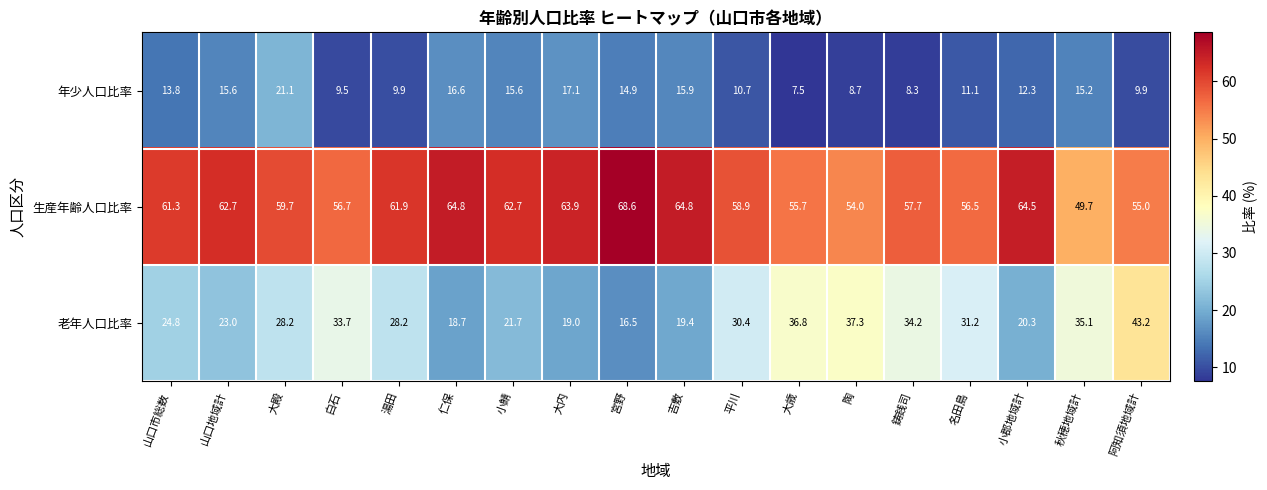

At which category does the chart reach its minimum across all series?

大歳